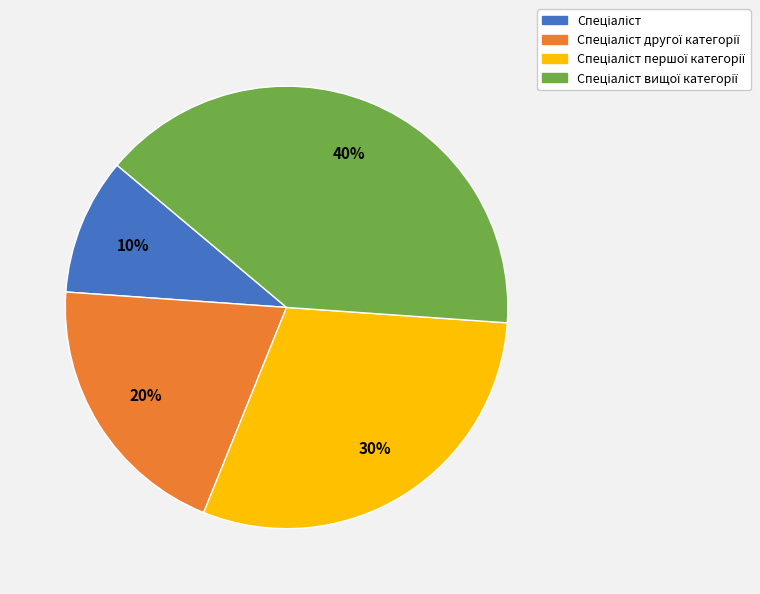

Count the number of slices in the pie.

4